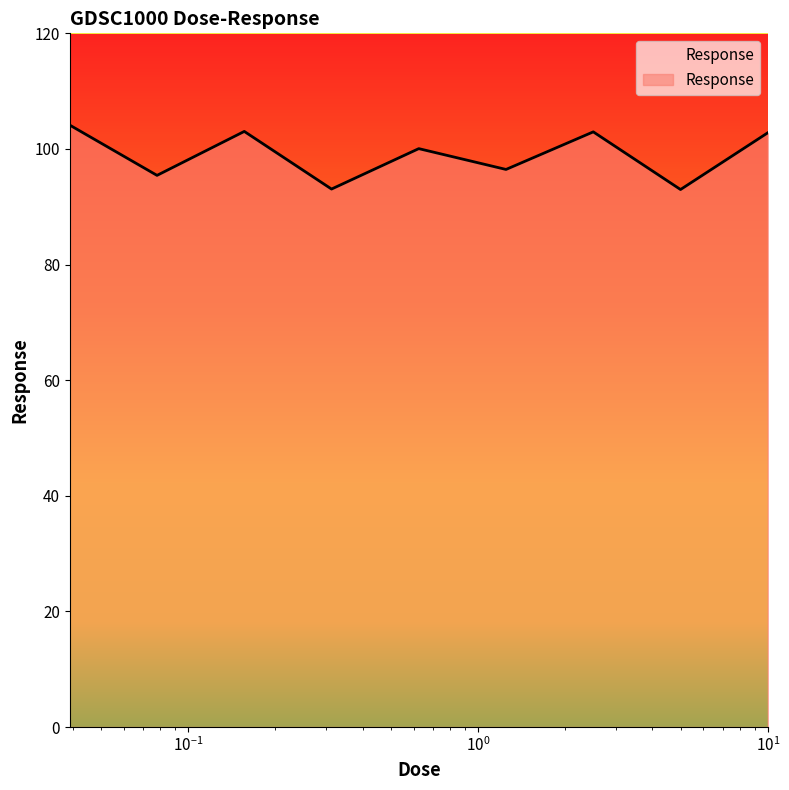

True or false: the data has more than 0 interior local peaks.

True